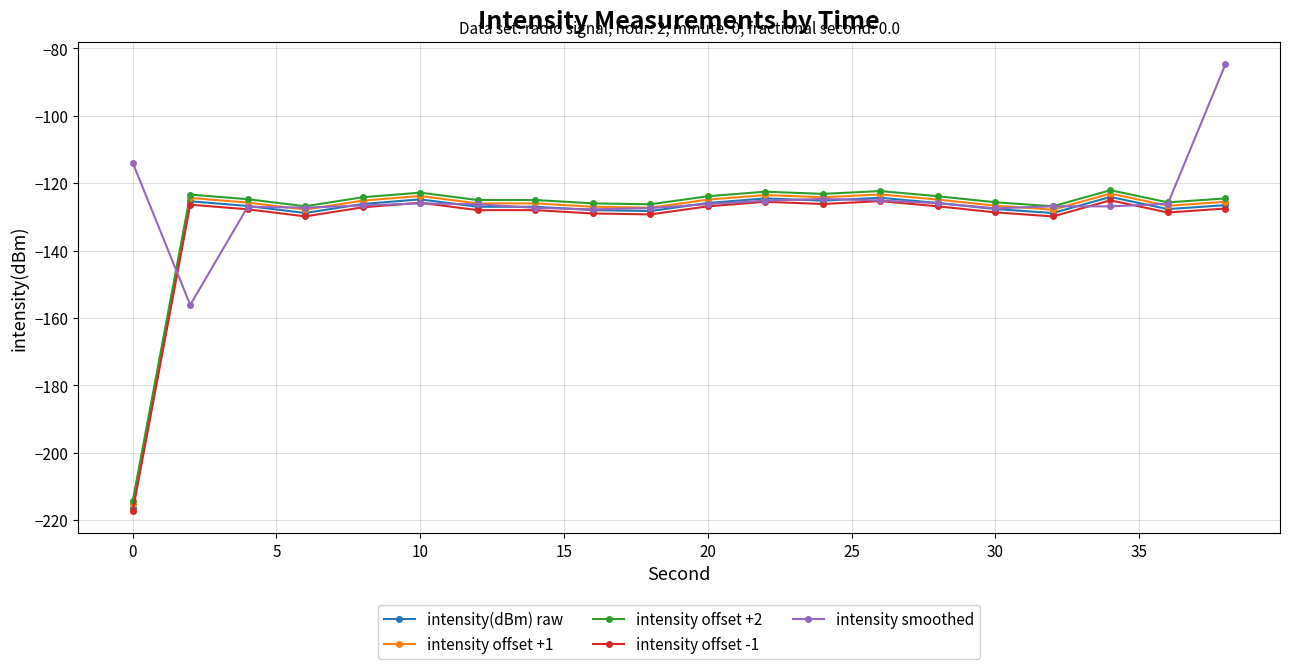

Does the chart have visible grid lines?

Yes